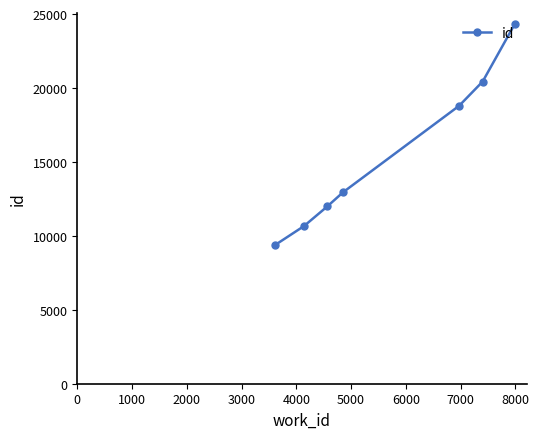

How many categories are shown in the chart?

7